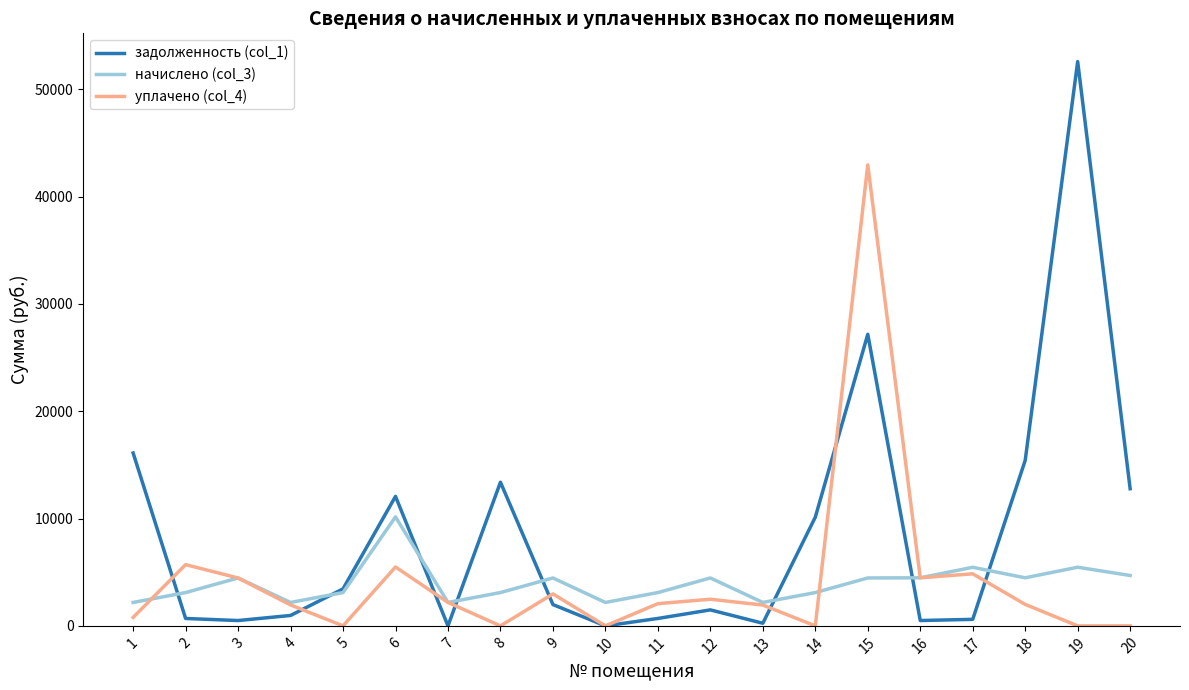

Which series has the largest total across all categories?

задолженность (col_1)